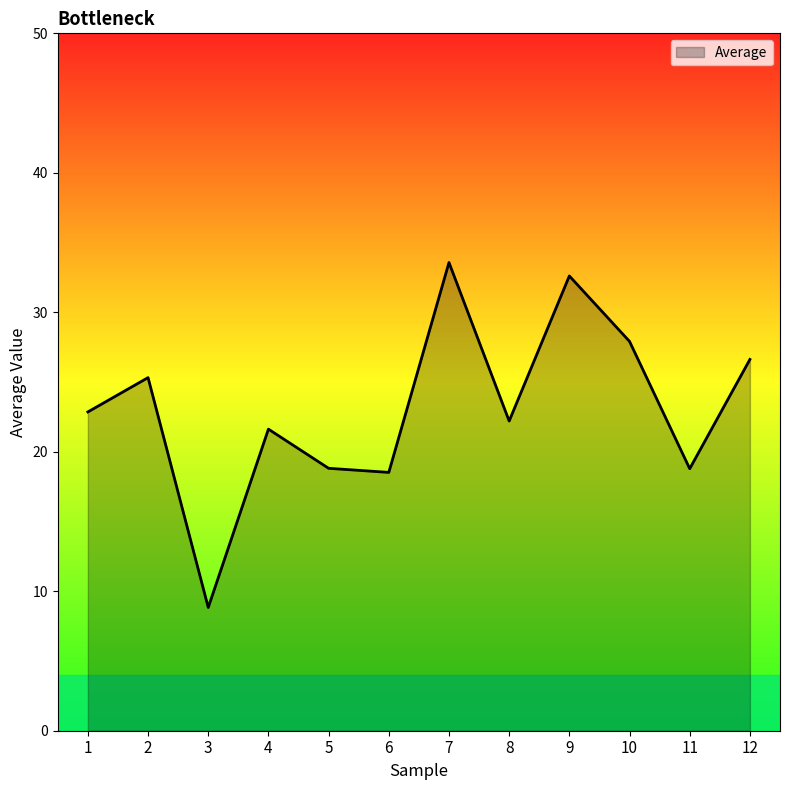

What is the greatest value displayed?

33.6